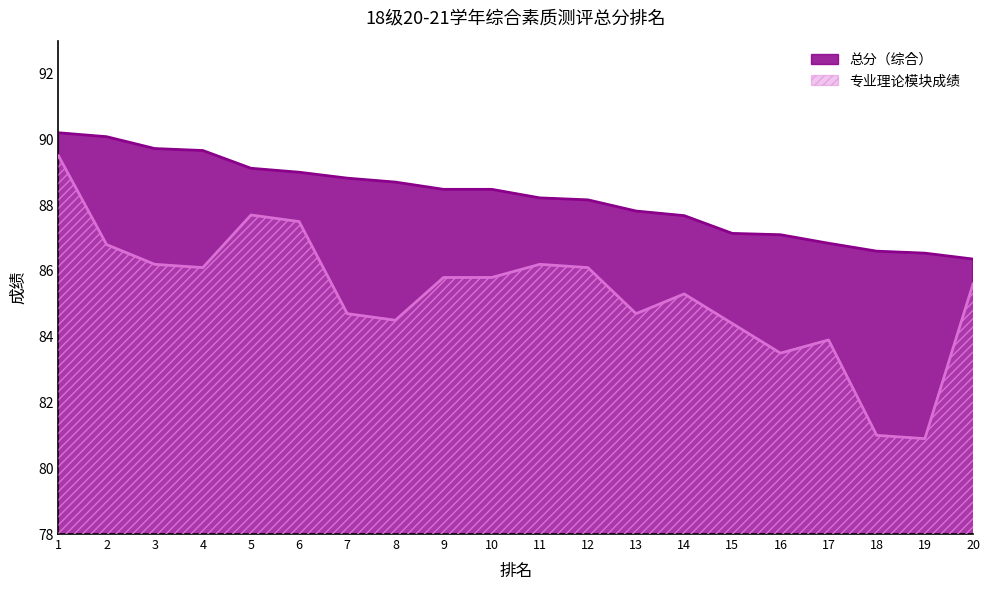

Between 1 and 2, which series saw the biggest shift?

专业理论模块成绩